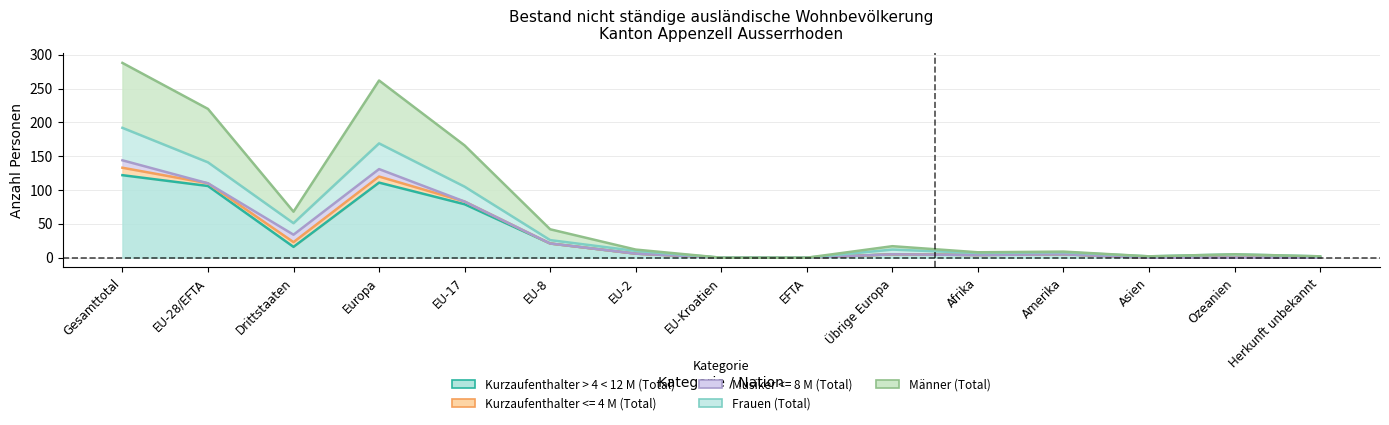

Rank the categories by Kurzaufenthalter > 4 < 12 M (Total) value from lowest to highest.

EU-Kroatien, EFTA, Asien, Ozeanien, Herkunft unbekannt, Afrika, Übrige Europa, Amerika, EU-2, Drittstaaten, EU-8, EU-17, EU-28/EFTA, Europa, Gesamttotal